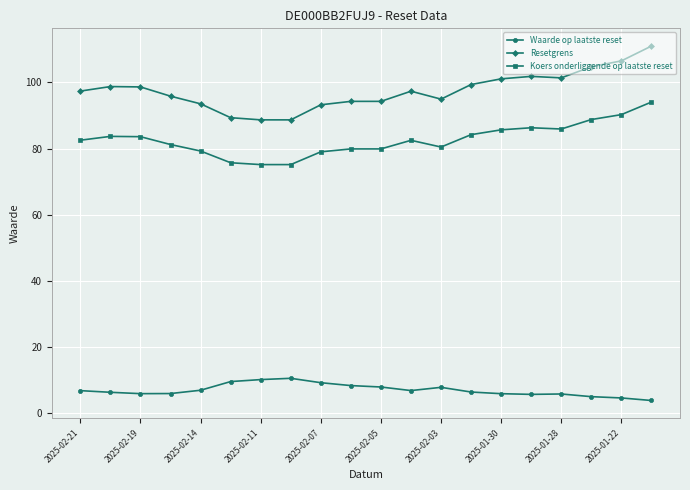

Which series has the widest spread of values?

Resetgrens